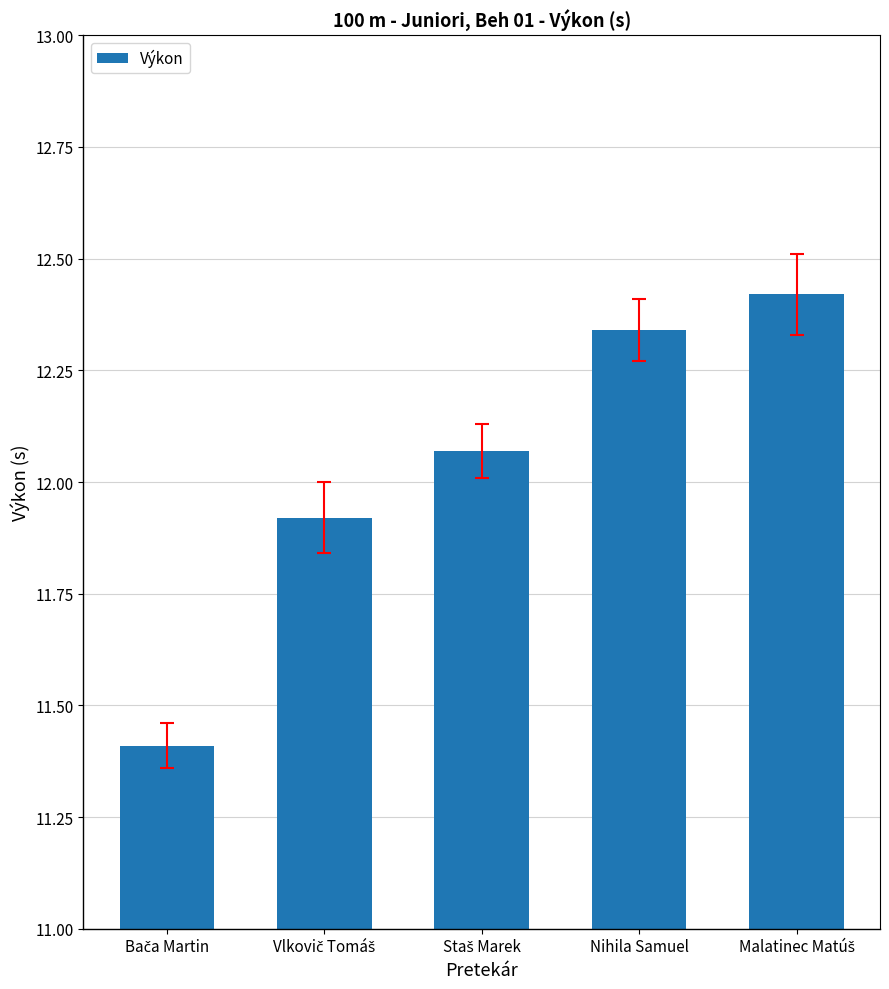

What is the minimum value shown in the chart?

11.4